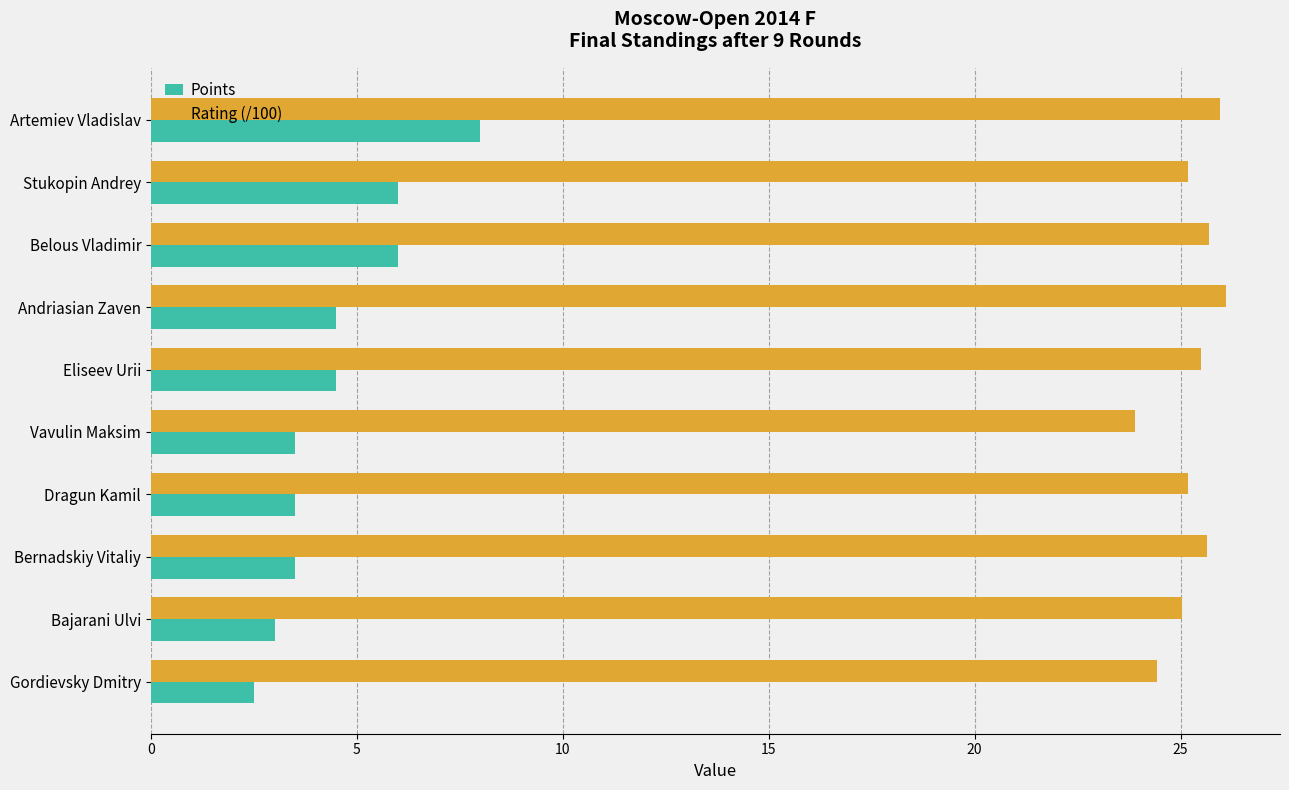

At Dragun Kamil, list the series in order from largest to smallest.

Rating (/100), Points